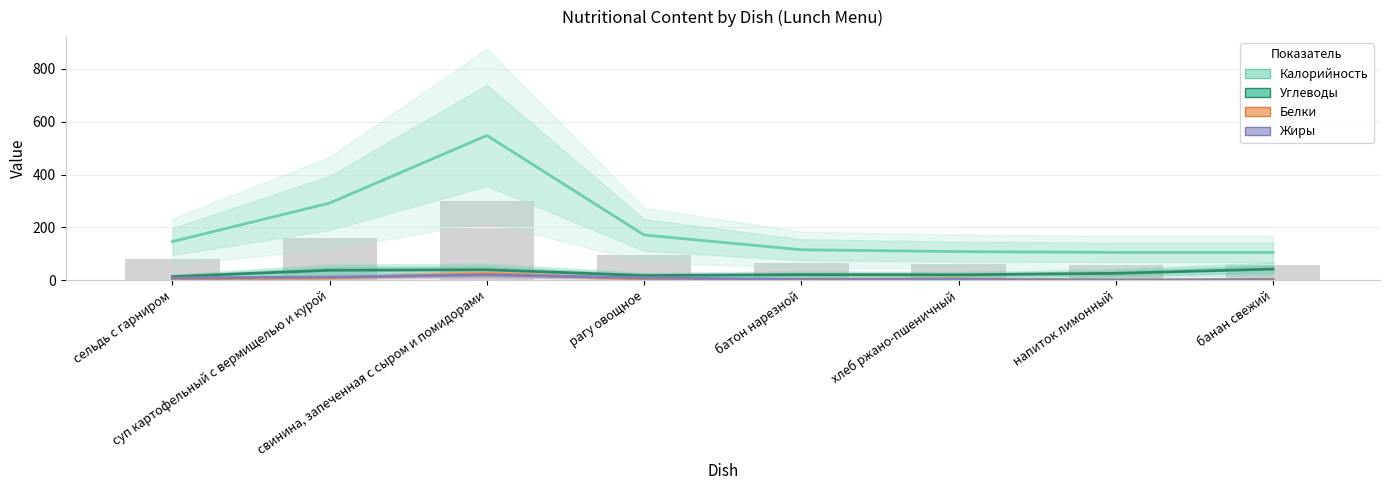

Rank the series at банан свежий from highest to lowest value.

Калорийность, Углеводы, Белки, Жиры